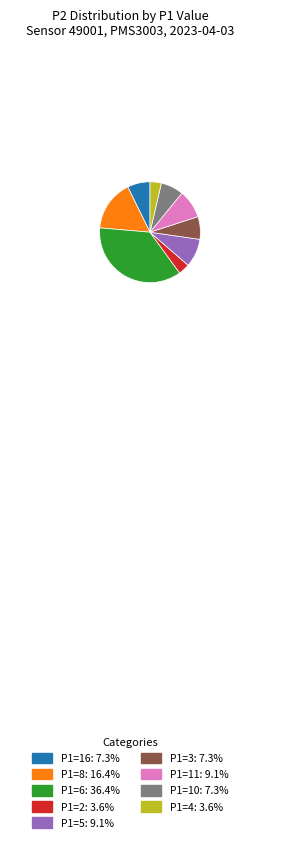

Approximately how many times larger is the value at P1=6: 36.4% compared to P1=8: 16.4%?

2.2